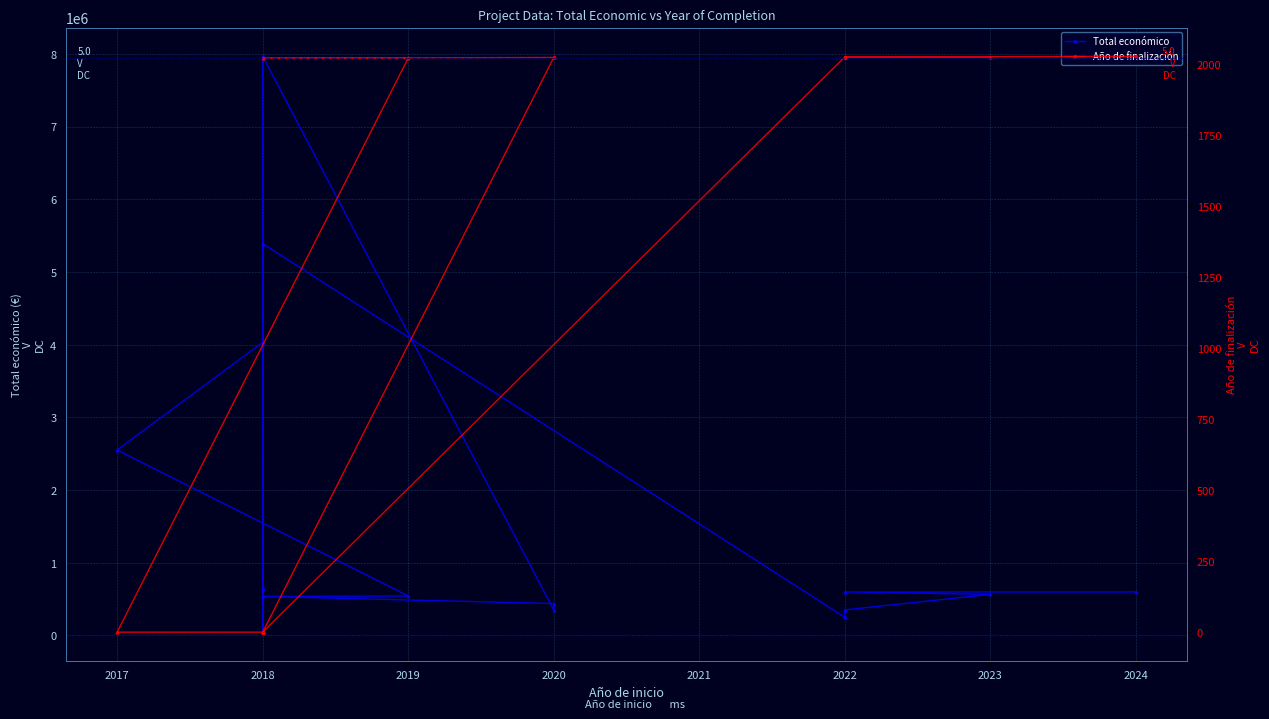

Reading left to right, transcribe all the data shown in this chart.

Total económico: 599134	599022	566298	352350	249910	5390598	644817	46300	7967413	348843	439594	537357	543404	2551609	4033442
Año de finalización: 2027	2025	2025	2025	2025	0	0	0	0	2023	2023	2020	2021	0	0